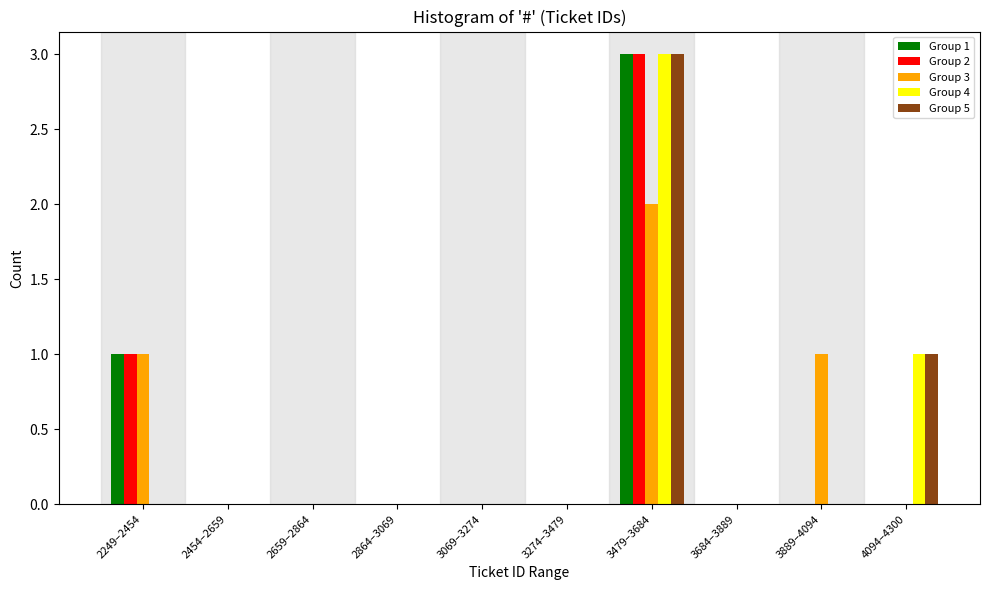

Is it true that Group 2 equals 0 at 2659–2864?

True